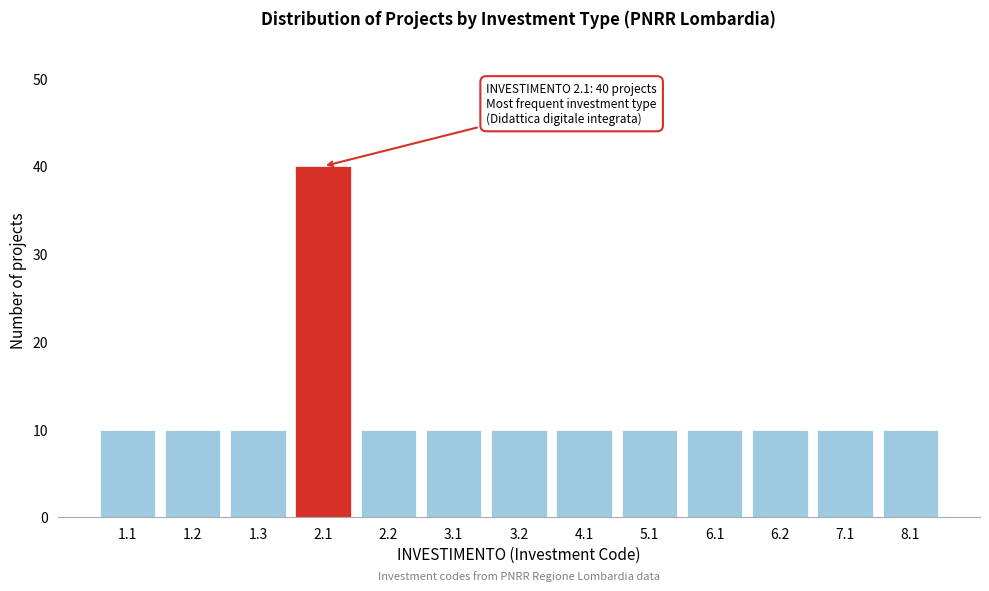

Reading right to left, list all the values displayed in this chart.

8.1=10	7.1=10	6.2=10	6.1=10	5.1=10	4.1=10	3.2=10	3.1=10	2.2=10	2.1=40	1.3=10	1.2=10	1.1=10